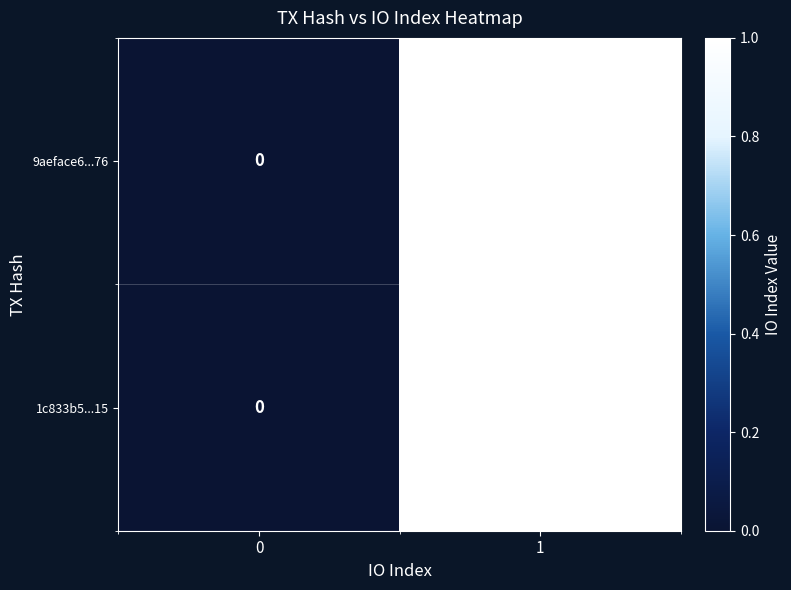

The 1c833b5...15 series shows 0 at 0. True or false?

True